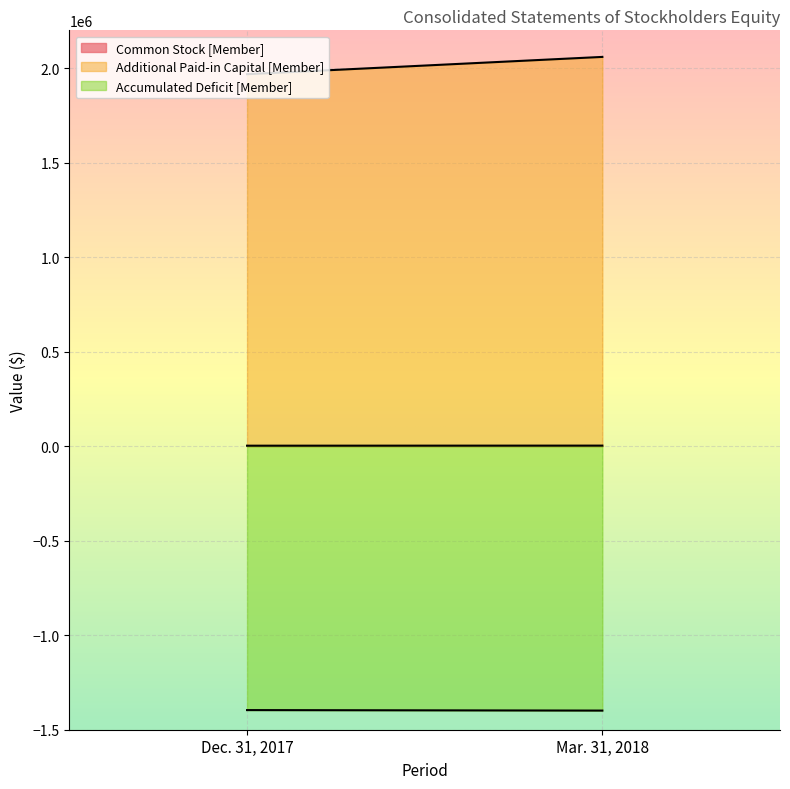

At Dec. 31, 2017, list the series in order from largest to smallest.

Additional Paid-in Capital [Member], Common Stock [Member], Accumulated Deficit [Member]